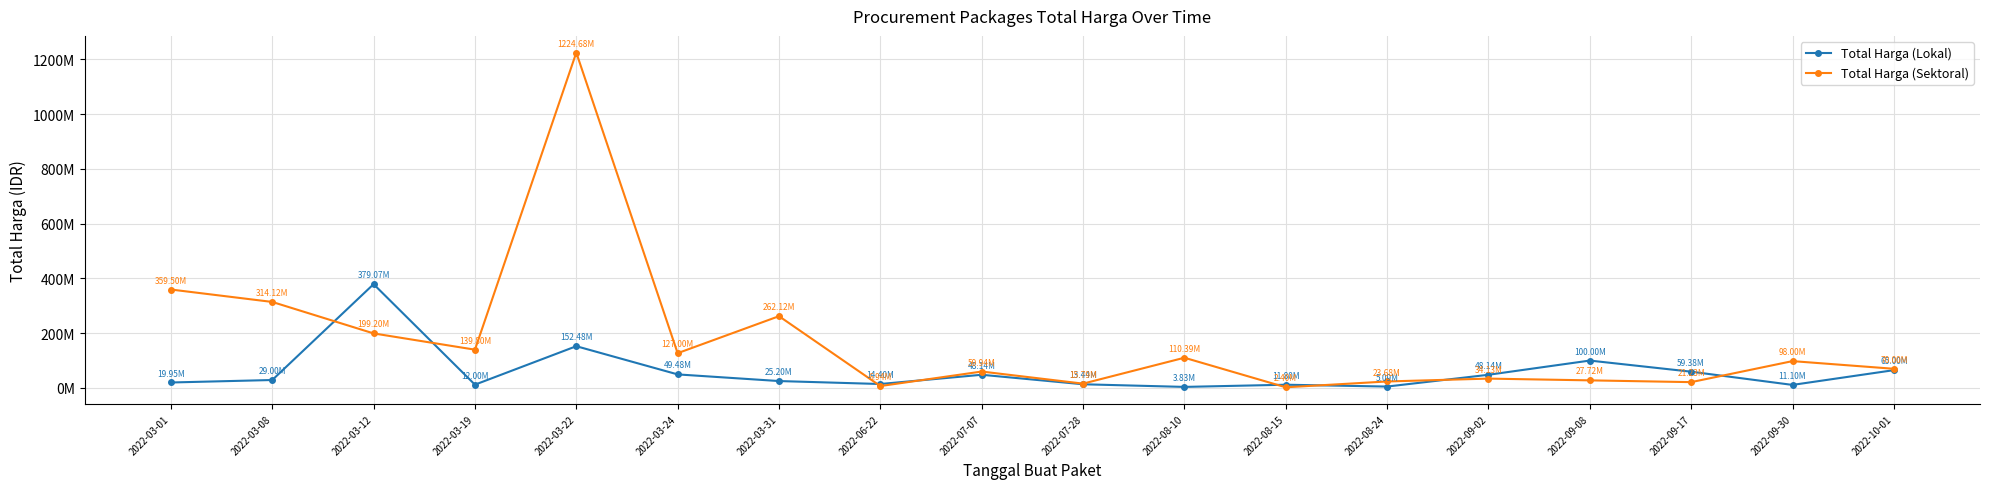

Where do Total Harga (Lokal) and Total Harga (Sektoral) first cross each other?

2022-03-08 and 2022-03-12